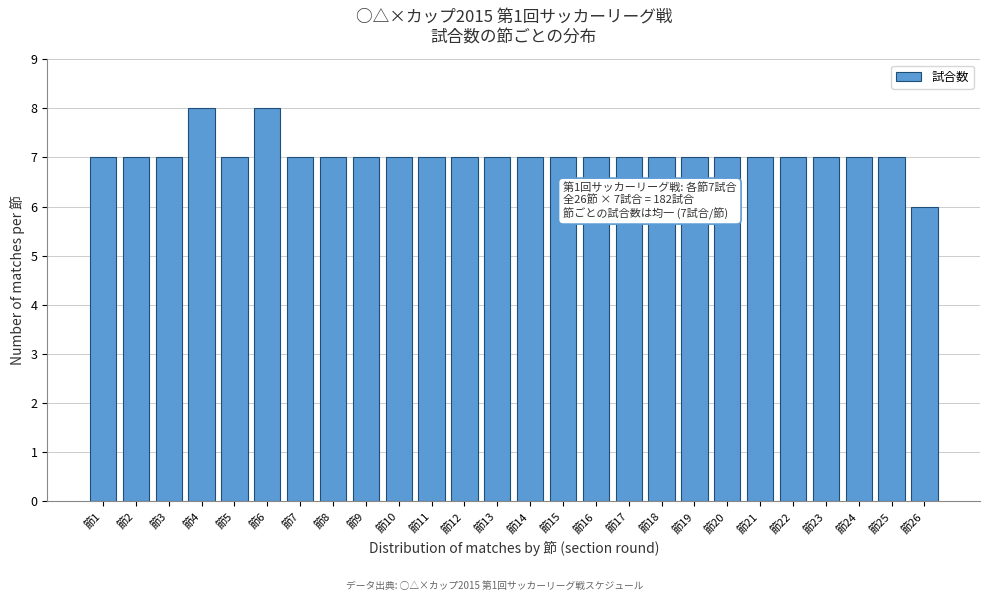

Reading left to right, list all the values displayed in this chart.

7	7	7	8	7	8	7	7	7	7	7	7	7	7	7	7	7	7	7	7	7	7	7	7	7	6